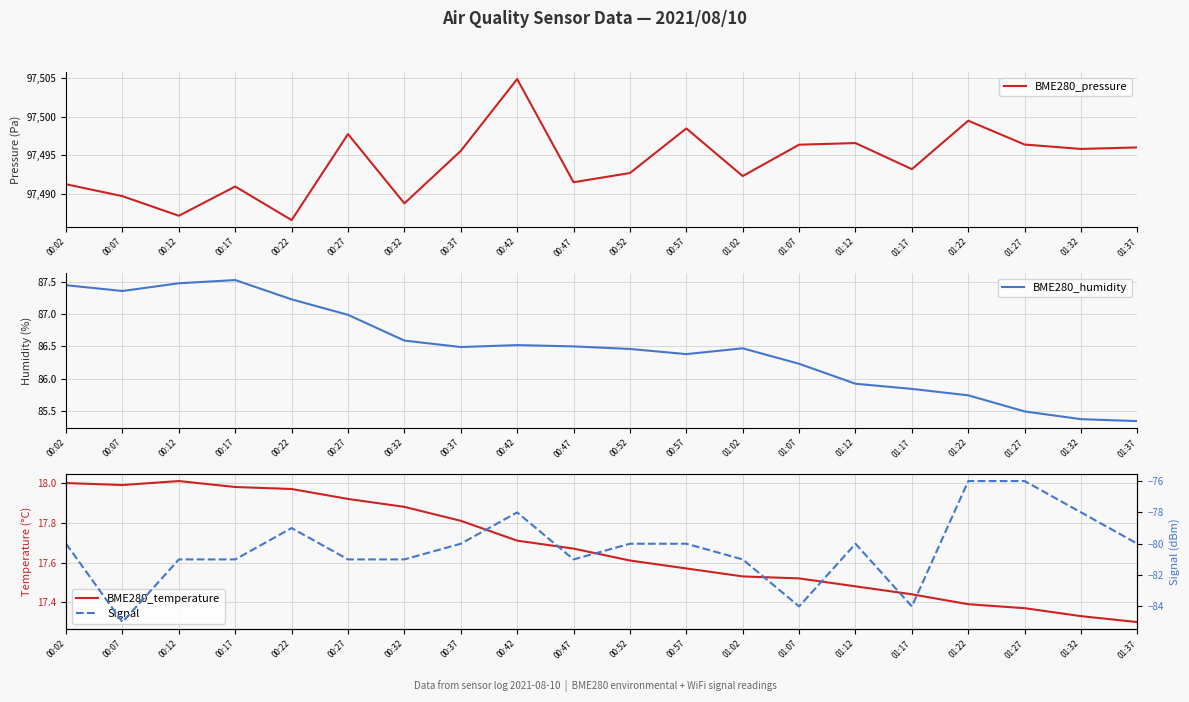

Rank the series by their maximum value, from highest to lowest.

BME280_pressure, BME280_humidity, BME280_temperature, Signal